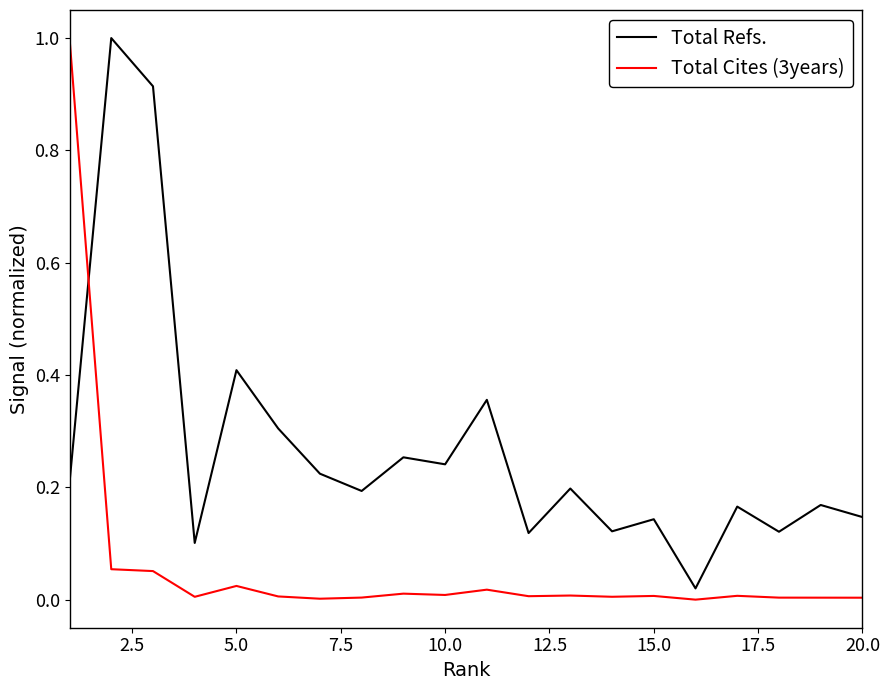

What is the highest value of the Total Refs. series?

1.0